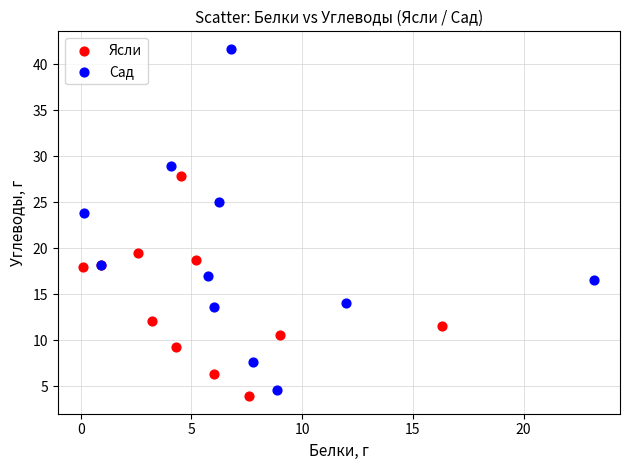

Which series reaches the maximum Y coordinate?

Сад